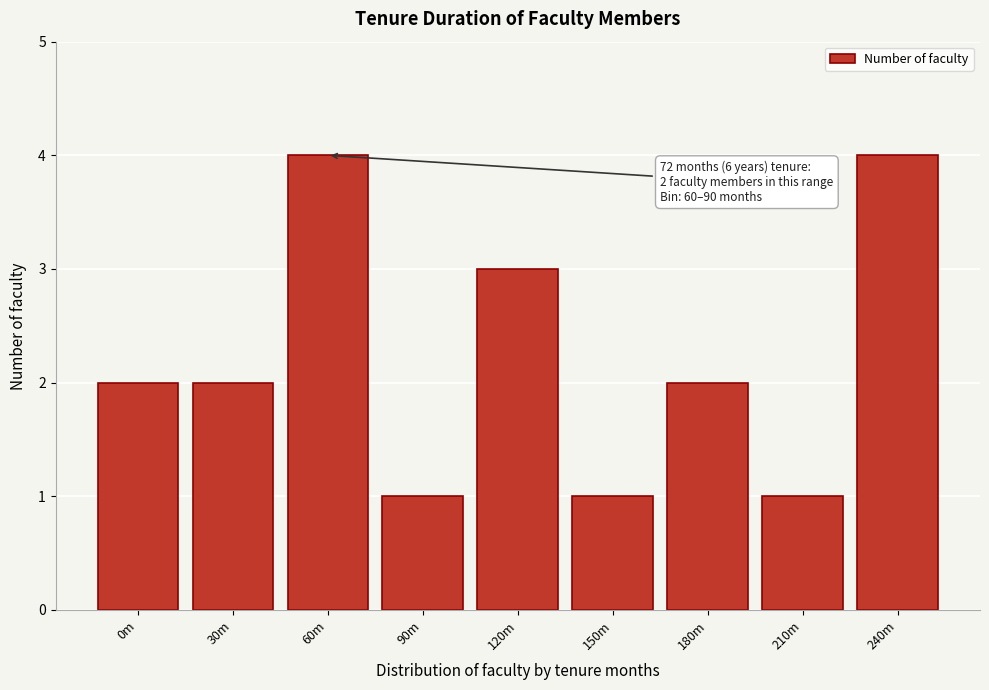

Reading right to left, what are all the values shown in this chart?

4	1	2	1	3	1	4	2	2